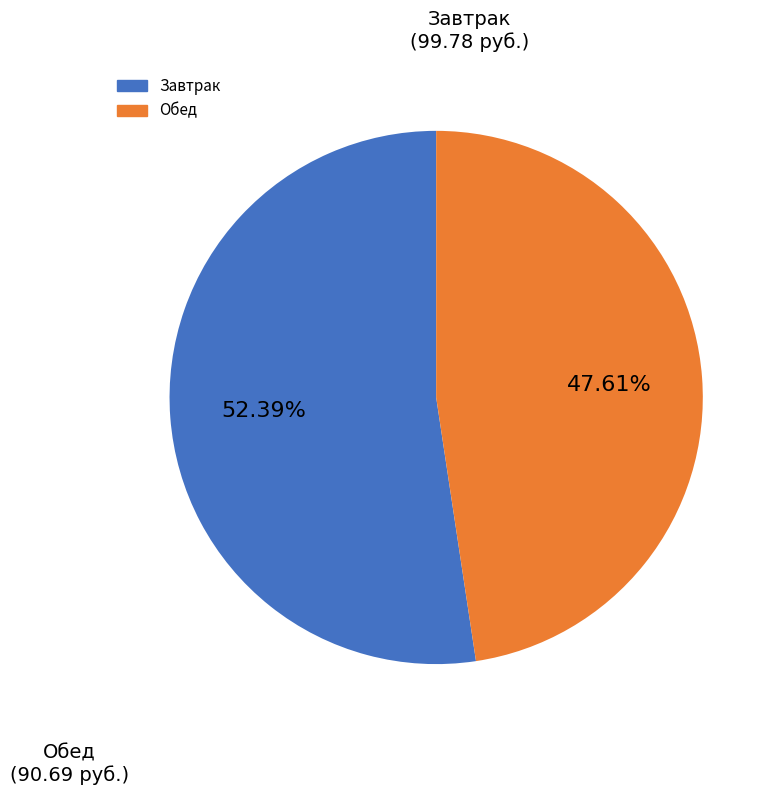

Is there any slice that represents more than half of the pie?

Yes